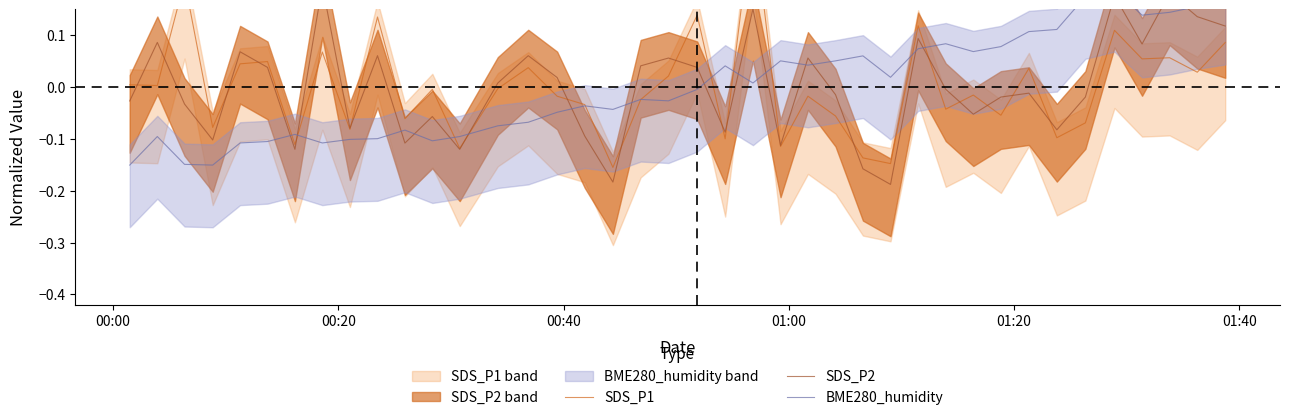

Reading right to left, list all the values displayed in this chart.

SDS_P1: 0.1	0.0	0.1	0.1	0.1	-0.1	-0.1	0.0	-0.1	-0.0	-0.0	0.1	-0.1	-0.1	-0.1	-0.0	-0.1	0.3	-0.1	0.1	0.0	-0.0	-0.2	-0.0	-0.0	0.0	-0.0	-0.1	-0.0	-0.1	0.1	-0.1	0.1	-0.1	0.0	0.0	-0.1	0.2	0.0	0.0
SDS_P2: 0.1	0.1	0.2	0.1	0.2	-0.0	-0.1	-0.0	-0.0	-0.1	-0.0	0.1	-0.2	-0.2	-0.0	0.1	-0.1	0.2	-0.1	0.0	0.1	0.0	-0.2	-0.1	0.0	0.1	0.0	-0.1	-0.1	-0.1	0.1	-0.1	0.2	-0.1	0.0	0.1	-0.1	-0.0	0.1	-0.0
BME280_humidity: 0.2	0.2	0.1	0.1	0.2	0.2	0.1	0.1	0.1	0.1	0.1	0.1	0.0	0.1	0.1	0.0	0.1	0.0	0.0	-0.0	-0.0	-0.0	-0.0	-0.0	-0.0	-0.1	-0.1	-0.1	-0.1	-0.1	-0.1	-0.1	-0.1	-0.1	-0.1	-0.1	-0.2	-0.1	-0.1	-0.2